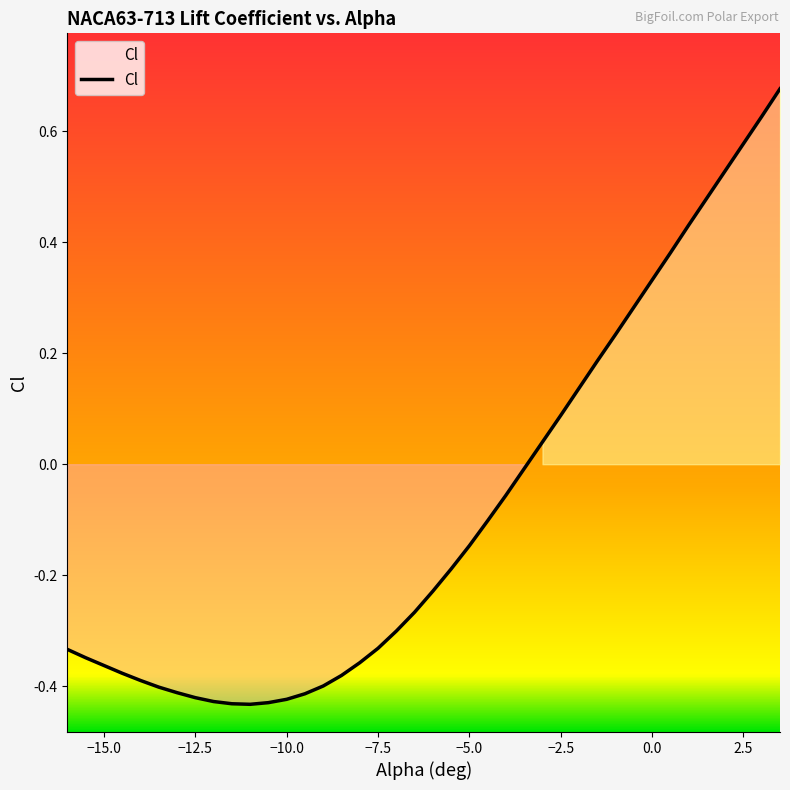

What is the change in value from -16 to 3?

+1.0